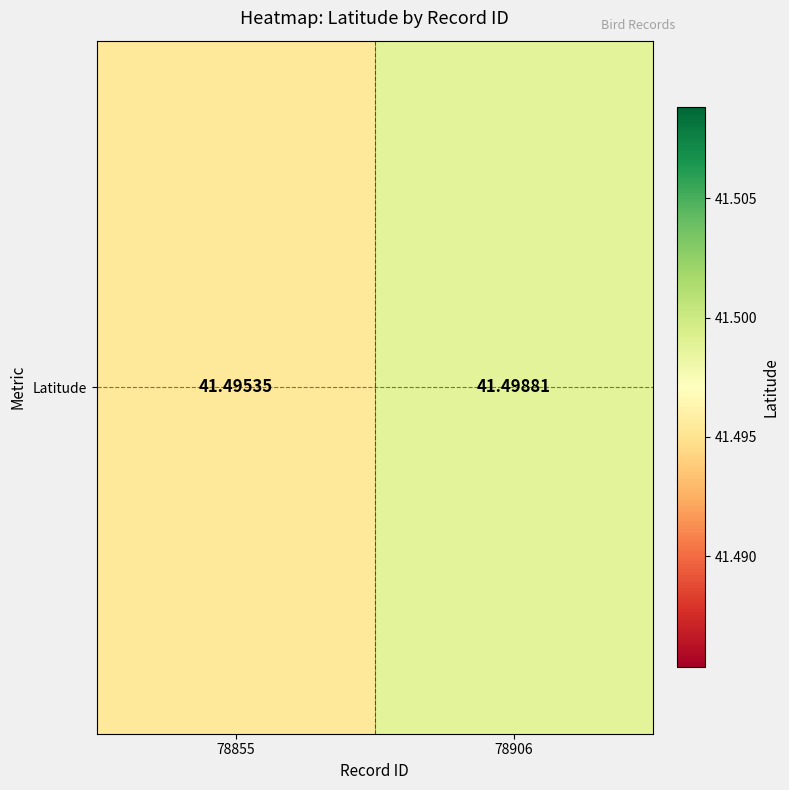

Which label corresponds to the largest value in the chart?

78906